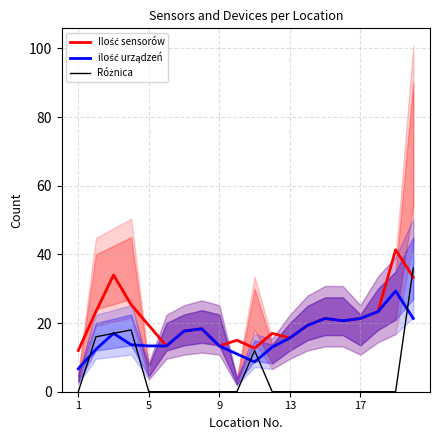

What is the label of the 18th point from the left?

17